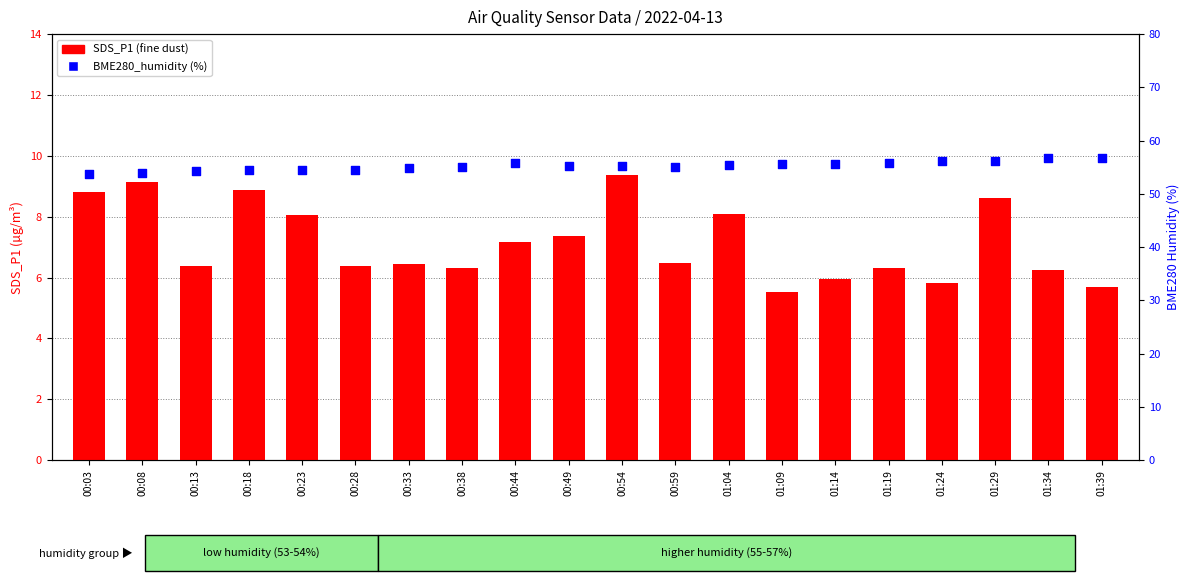

Which series has the largest Y range (max minus min)?

SDS_P1